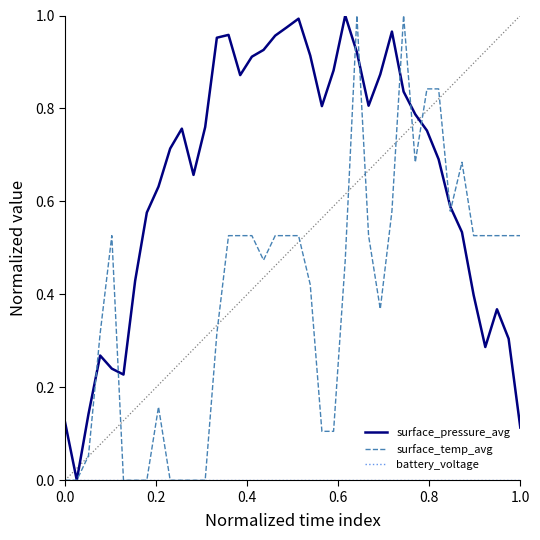

Which series has the largest total across all categories?

surface_pressure_avg